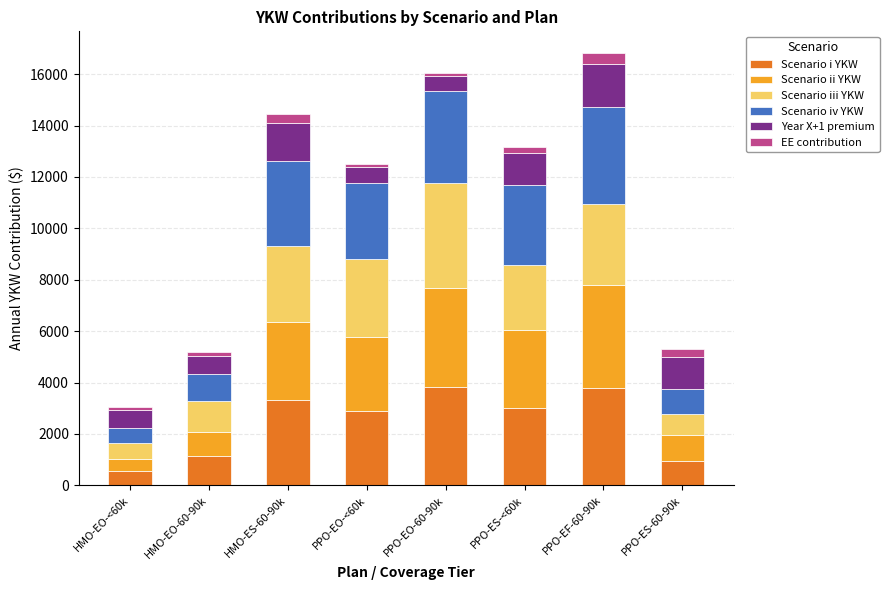

What is the sum of the Scenario i YKW values at PPO-ES-60-90k and PPO-ES-<60k?

3964.9